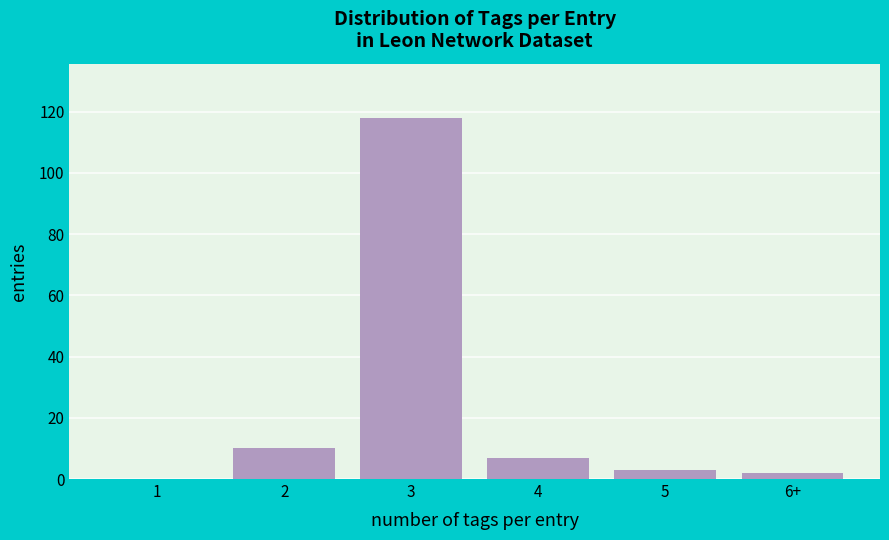

Reading right to left, transcribe all the data shown in this chart.

6+=2	5=3	4=7	3=118	2=10	1=0